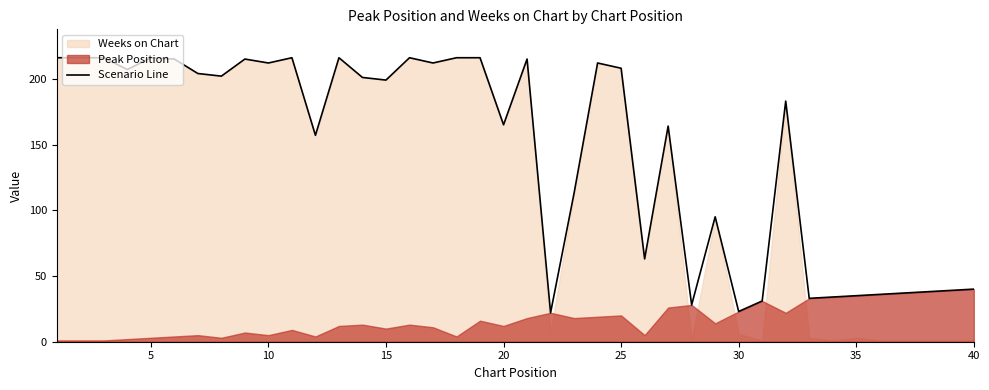

The Scenario Line series shows 216 at 5. True or false?

True